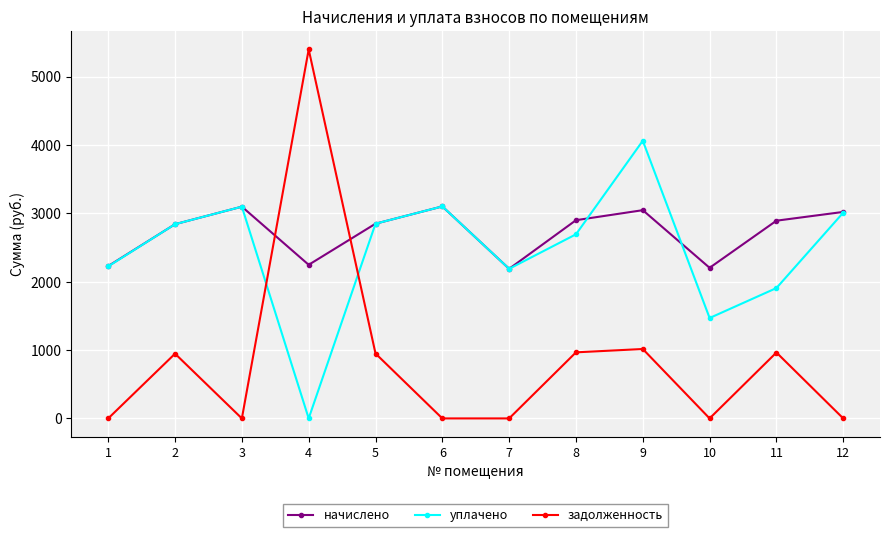

What is the sum of the начислено values at 10 and 12?

5224.1